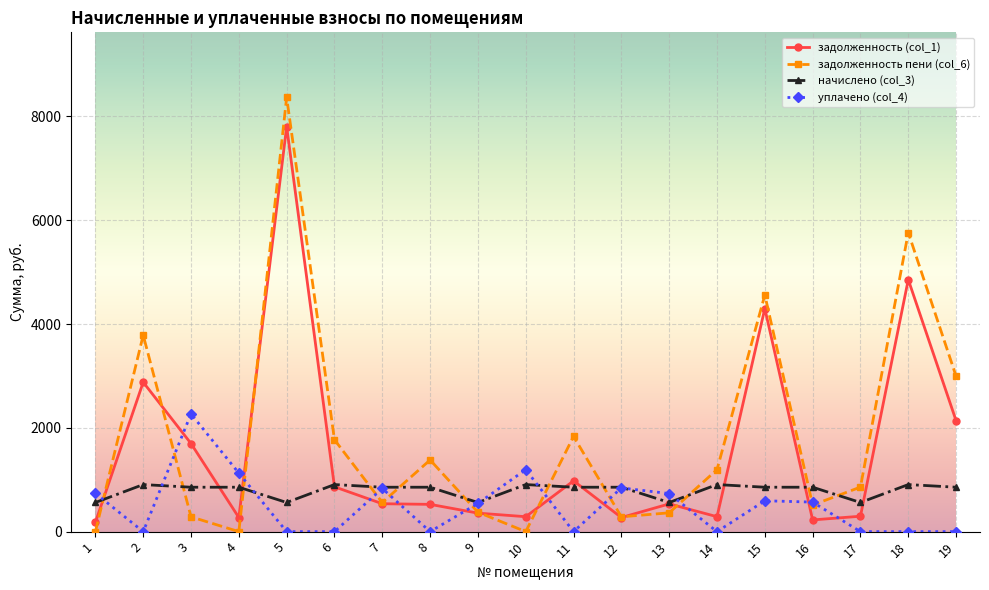

True or false: уплачено (col_4) has more than 0 interior local peaks.

True